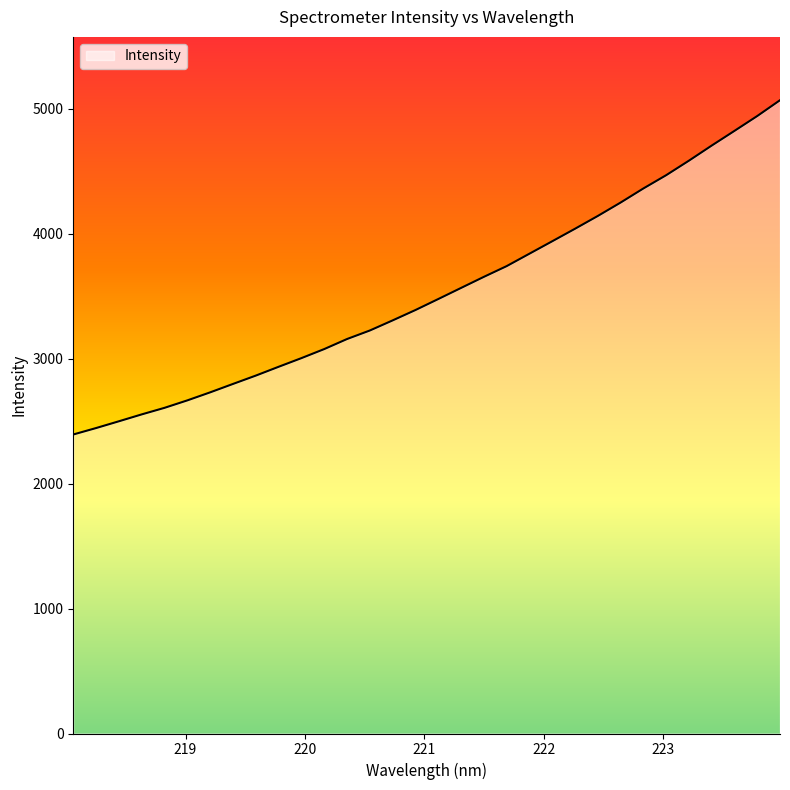

What is the minimum value shown in the chart?

2393.9